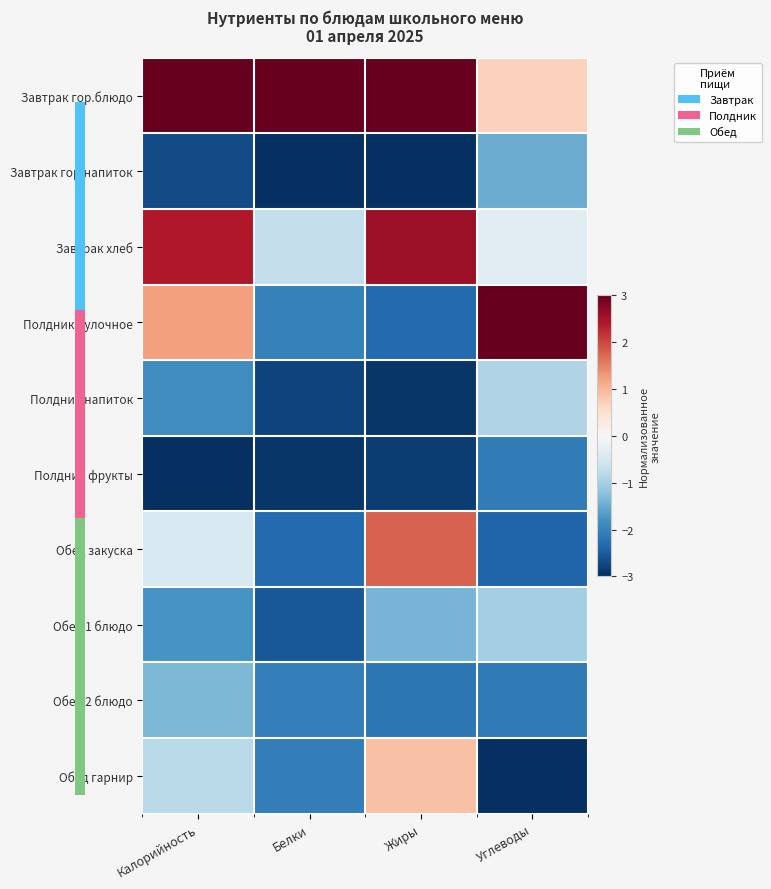

Reading left to right, what are all the values shown in this chart?

Завтрак гор.блюдо: Калорийность=3.0	Белки=3.0	Жиры=3.0	Углеводы=0.7
Завтрак гор.напиток: Калорийность=-2.7	Белки=-3.0	Жиры=-3.0	Углеводы=-1.5
Завтрак хлеб: Калорийность=2.4	Белки=-0.7	Жиры=2.6	Углеводы=-0.3
Полдник булочное: Калорийность=1.2	Белки=-2.0	Жиры=-2.3	Углеводы=3.0
Полдник напиток: Калорийность=-1.9	Белки=-2.8	Жиры=-2.9	Углеводы=-0.9
Полдник фрукты: Калорийность=-3.0	Белки=-2.9	Жиры=-2.8	Углеводы=-2.1
Обед закуска: Калорийность=-0.5	Белки=-2.3	Жиры=1.8	Углеводы=-2.4
Обед 1 блюдо: Калорийность=-1.8	Белки=-2.5	Жиры=-1.4	Углеводы=-1.0
Обед 2 блюдо: Калорийность=-1.3	Белки=-2.0	Жиры=-2.2	Углеводы=-2.1
Обед гарнир: Калорийность=-0.8	Белки=-2.1	Жиры=0.9	Углеводы=-3.0